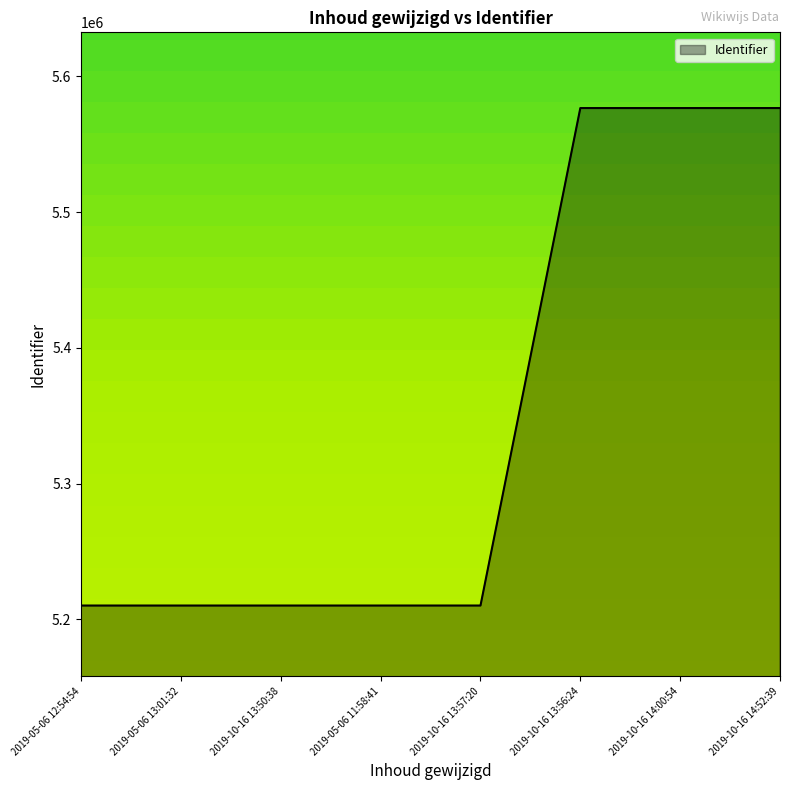

What is the ratio of the value at 2019-05-06 13:01:32 to the value at 2019-10-16 13:57:20?

1.0